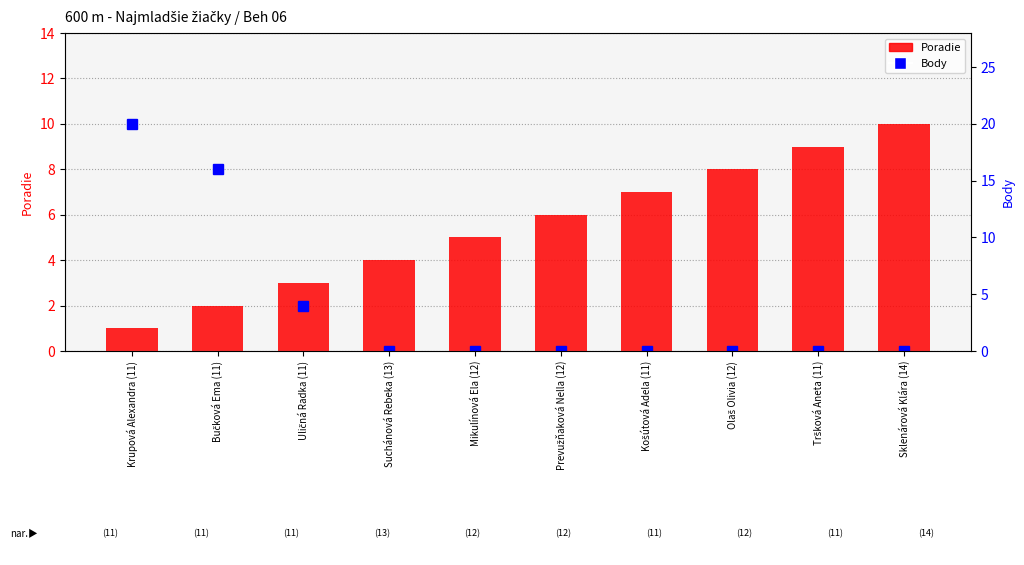

What is the total value across all series at Prevužňaková Nella (12)?

6